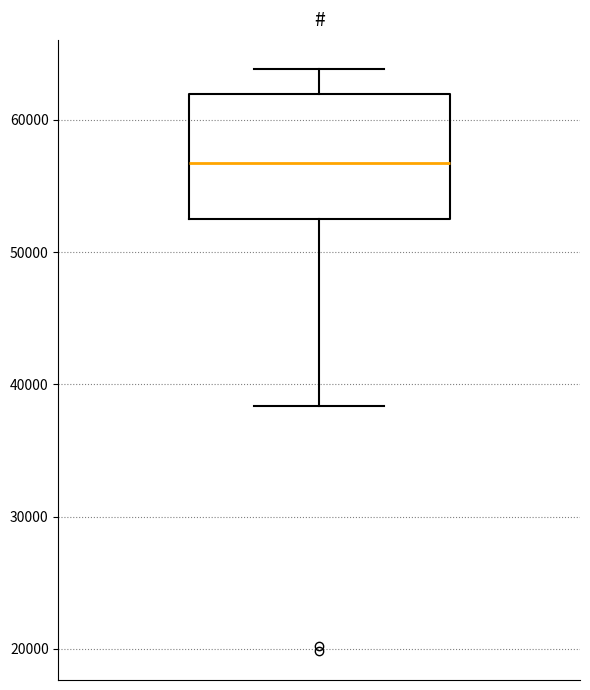

Transcribe this box plot: give where the median line is, the range the box spans, and where the two whiskers end, as read against the y-axis. The values are not printed on the chart, so give them approximately, as read against the axis.

median 57000, box 52000 to 62000, whiskers 38000 to 64000